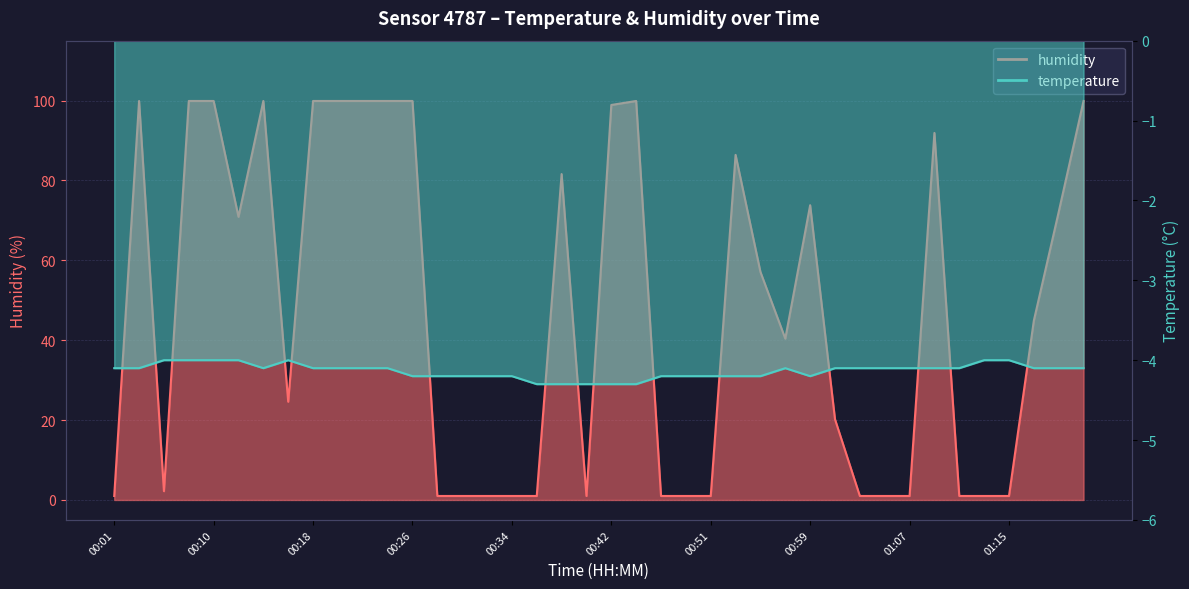

True or false: humidity and temperature cross at least once.

False